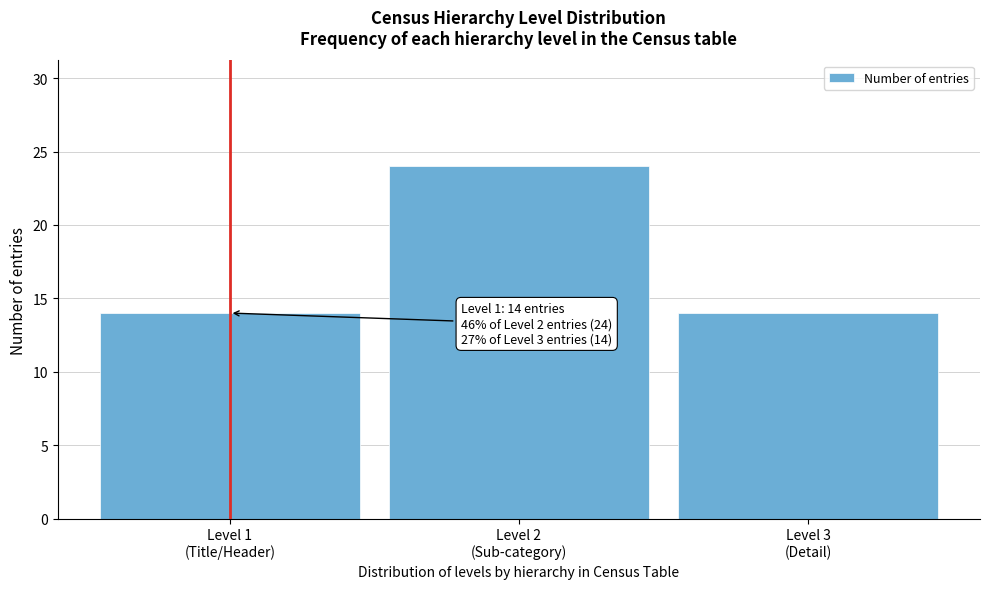

Reading left to right, transcribe all the data shown in this chart.

14	24	14